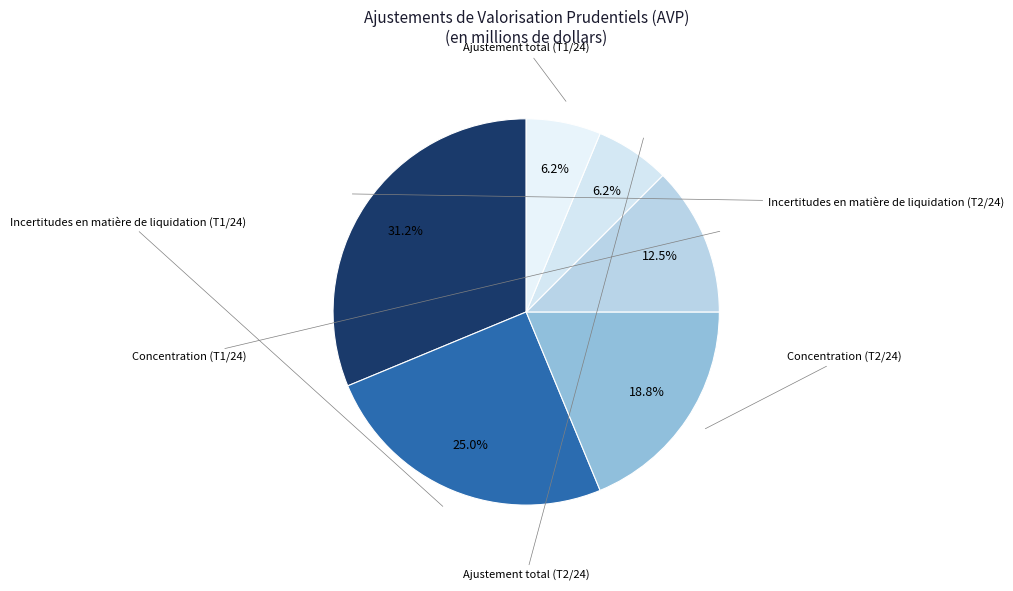

How many slices are in this pie chart?

6